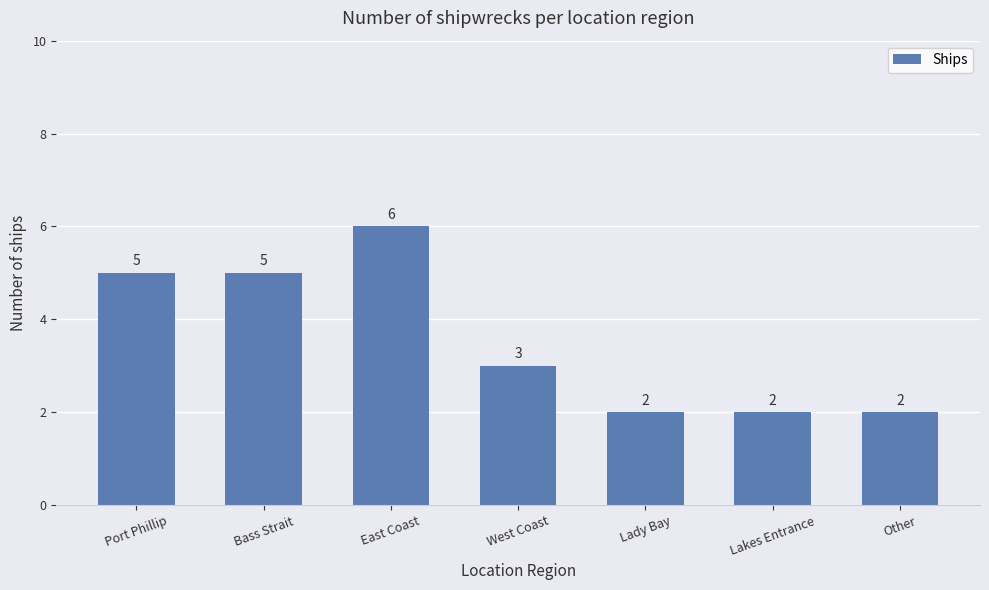

Is it true that the value at East Coast is 10?

False